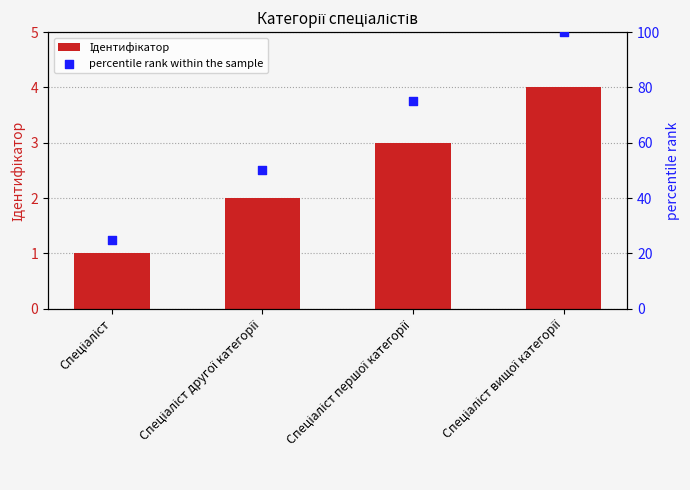

What is the total value across all series at Спеціаліст другої категорії?

52